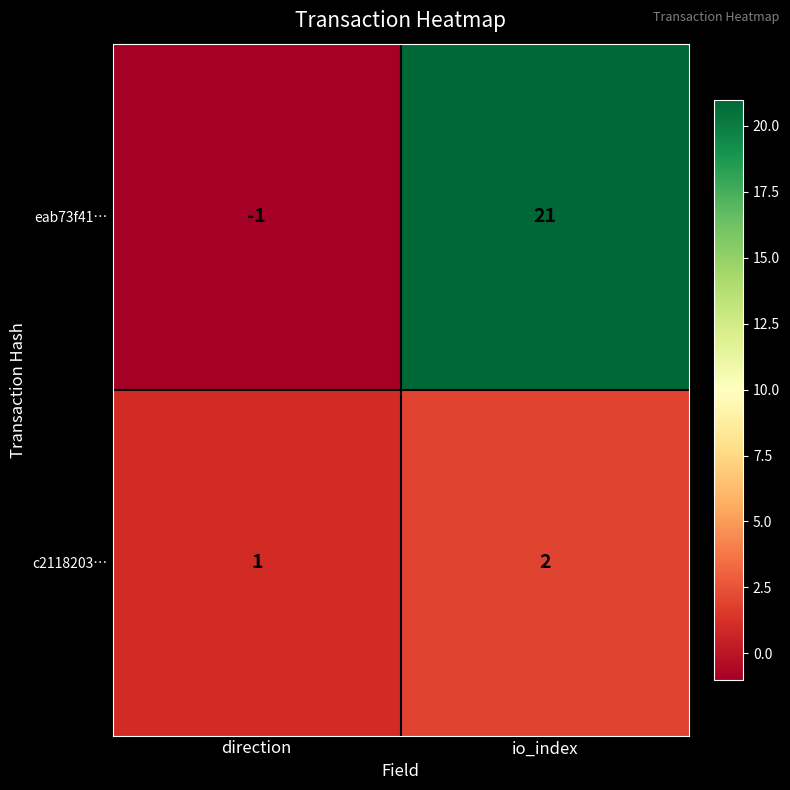

How many values in the eab73f41… series are below 21?

1